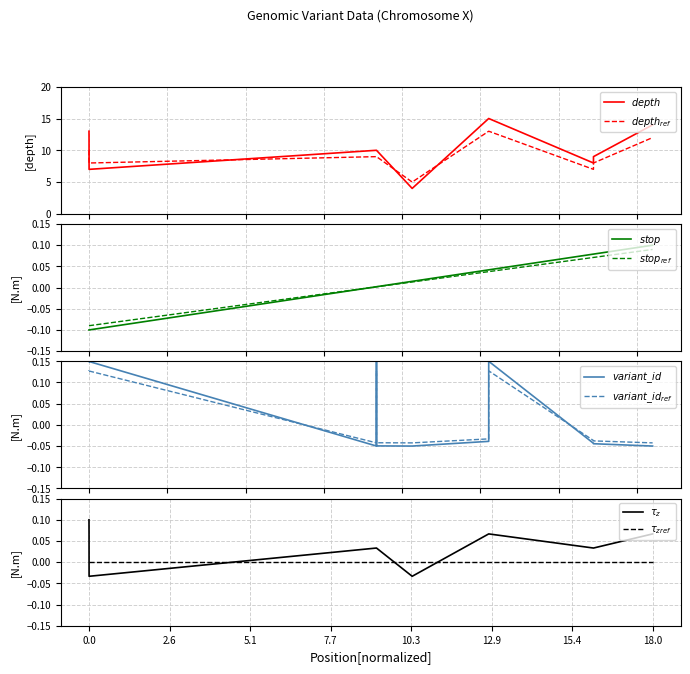

Is the value of depth_ref at 107294666 greater than the value of stop_ref at 107294666?

Yes